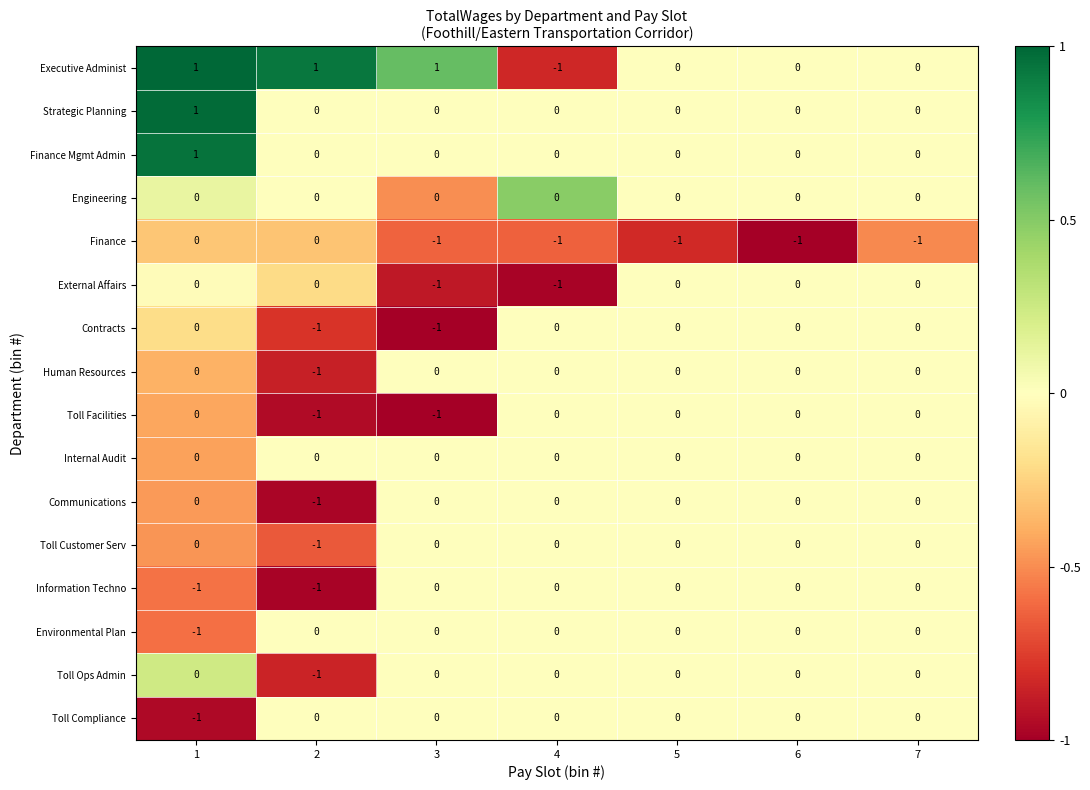

What is the difference between the highest and lowest values at 5?

1